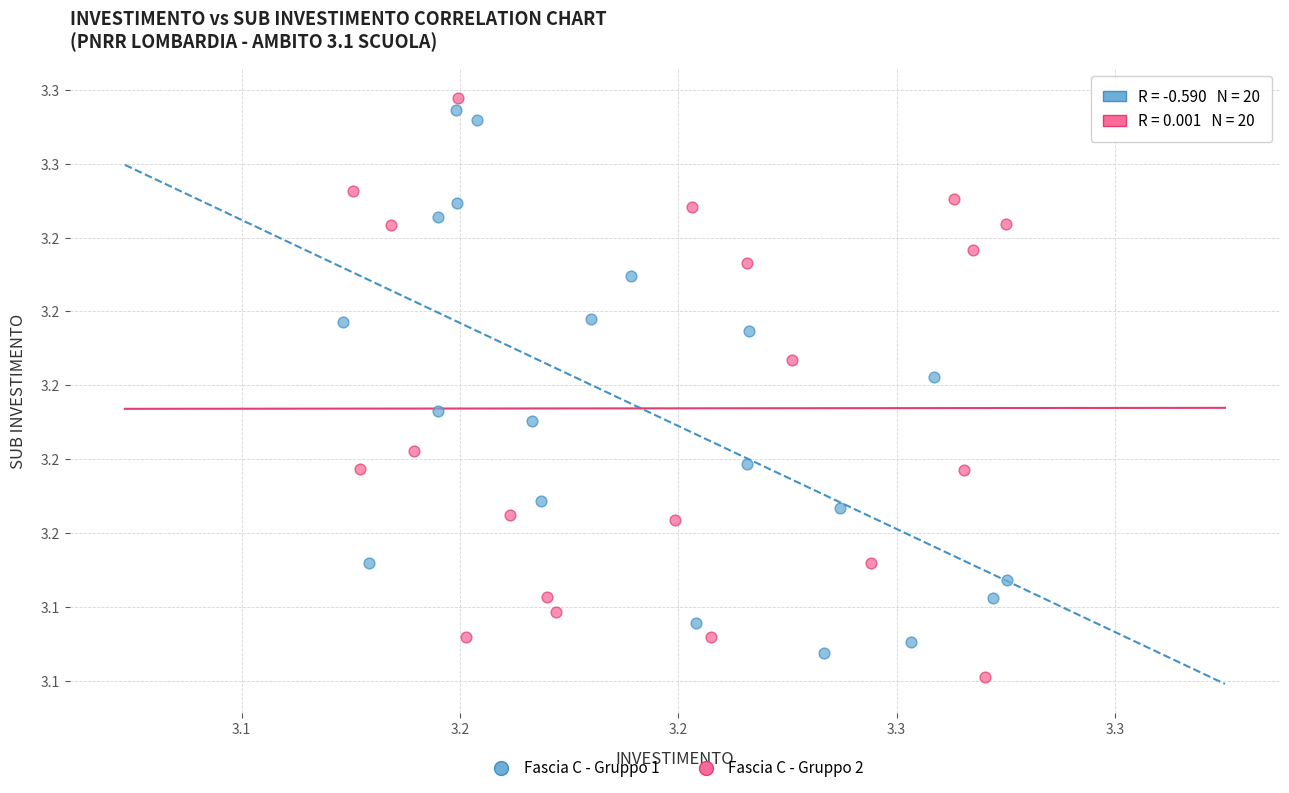

Which series has the largest Y range (max minus min)?

Fascia C - Gruppo 2